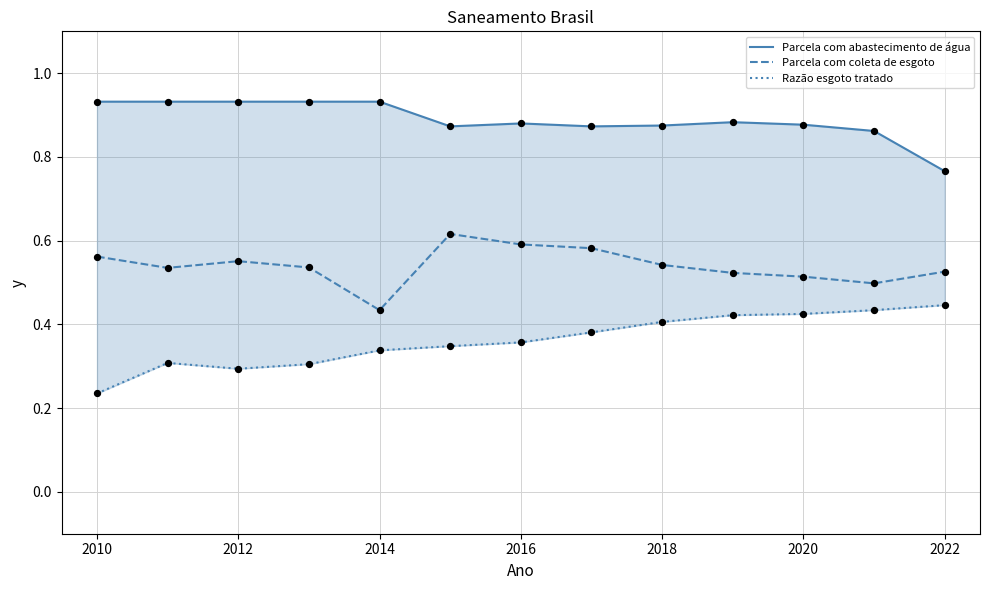

At how many categories does at least one series exceed 0?

13